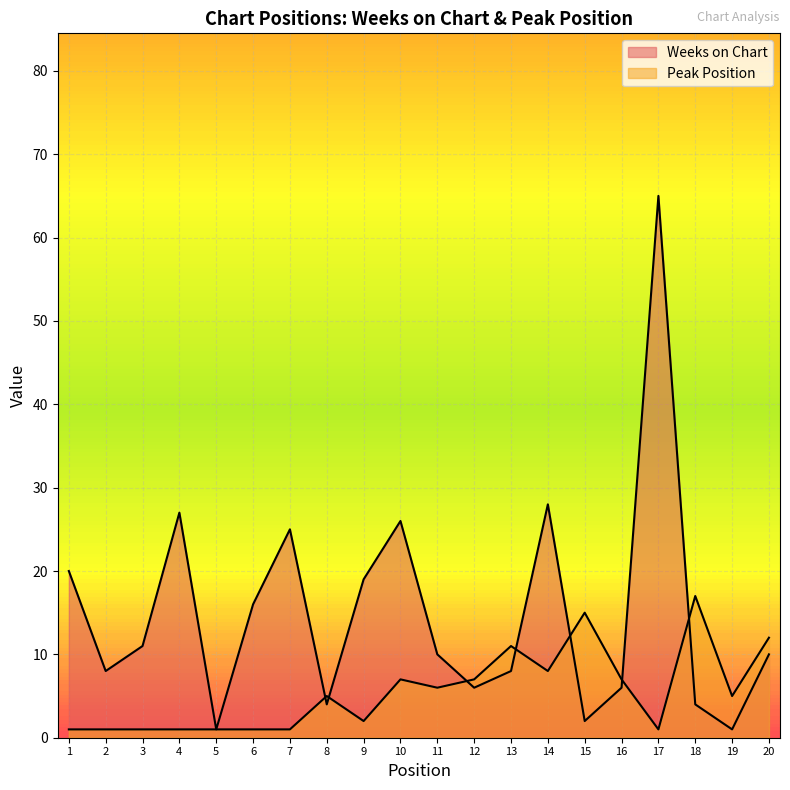

List the labels in order of Weeks on Chart value, smallest first.

5, 19, 15, 8, 18, 12, 16, 2, 13, 11, 20, 3, 6, 9, 1, 7, 10, 4, 14, 17